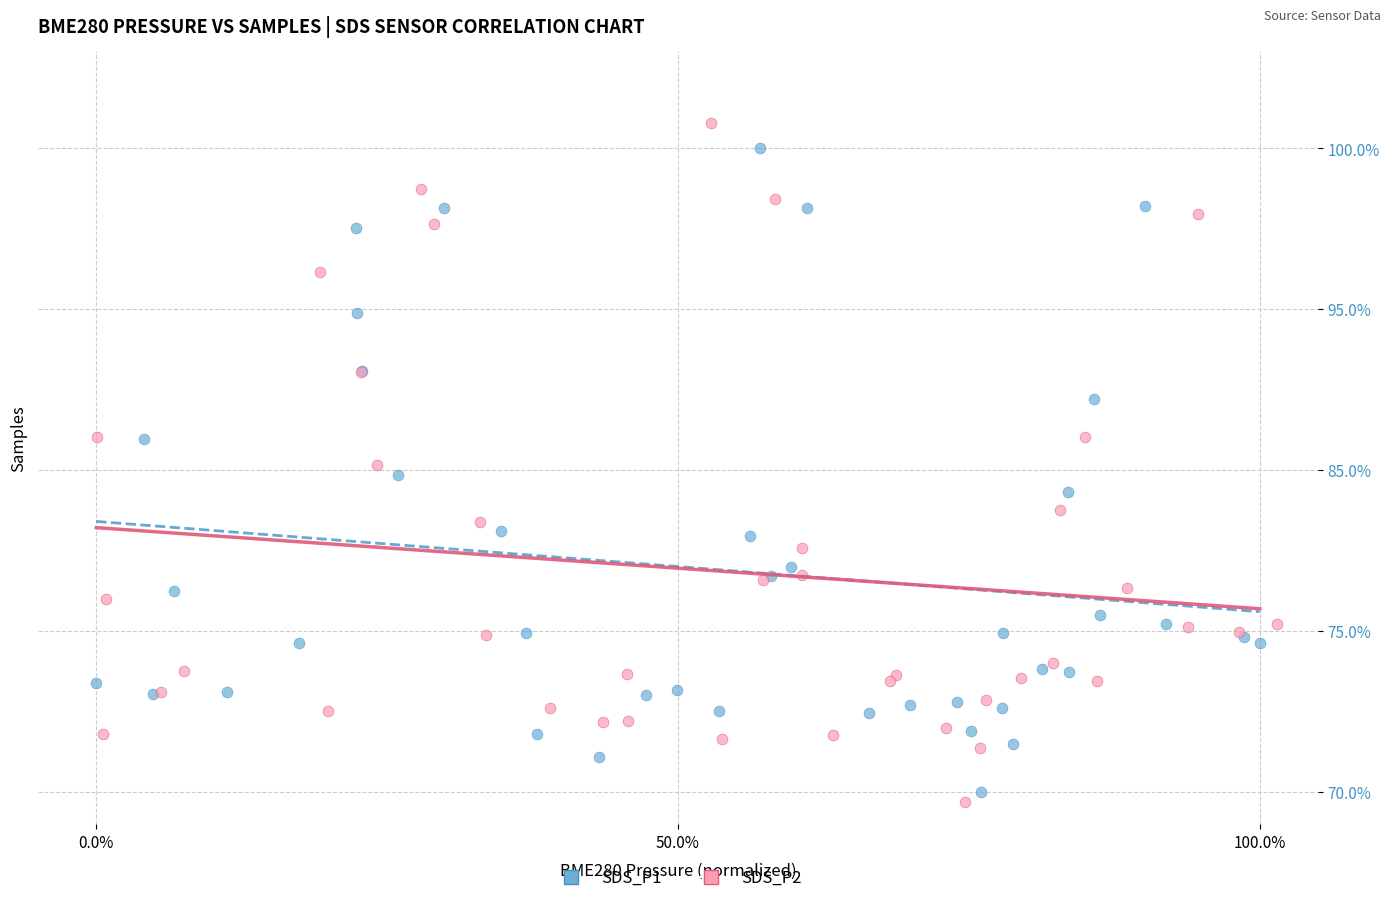

Which series contains the highest Y value?

SDS_P2